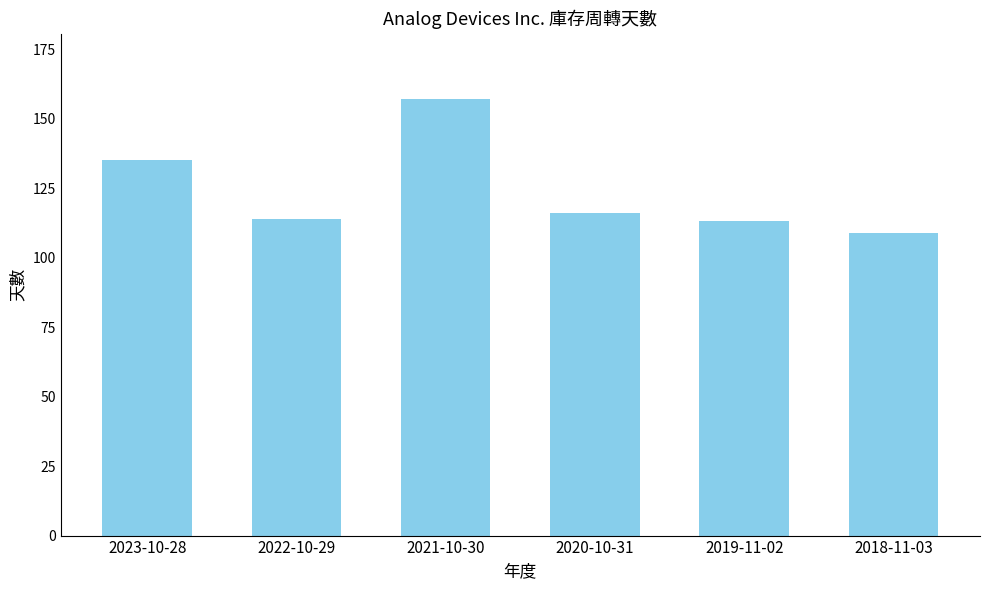

What is the difference between the values at 2021-10-30 and 2018-11-03?

48